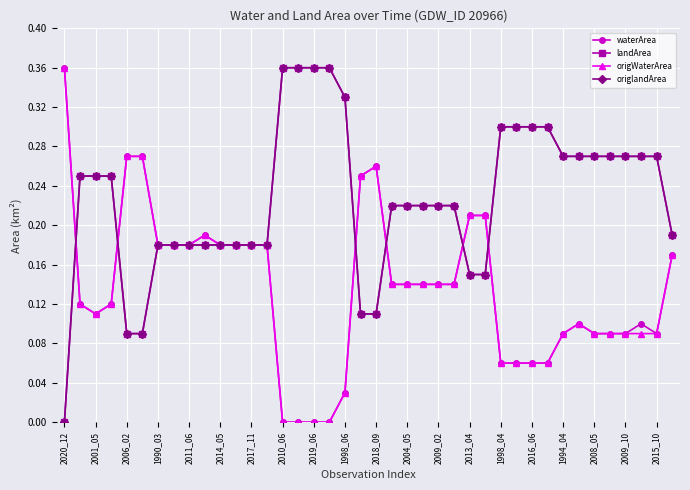

Does the chart have visible grid lines?

Yes